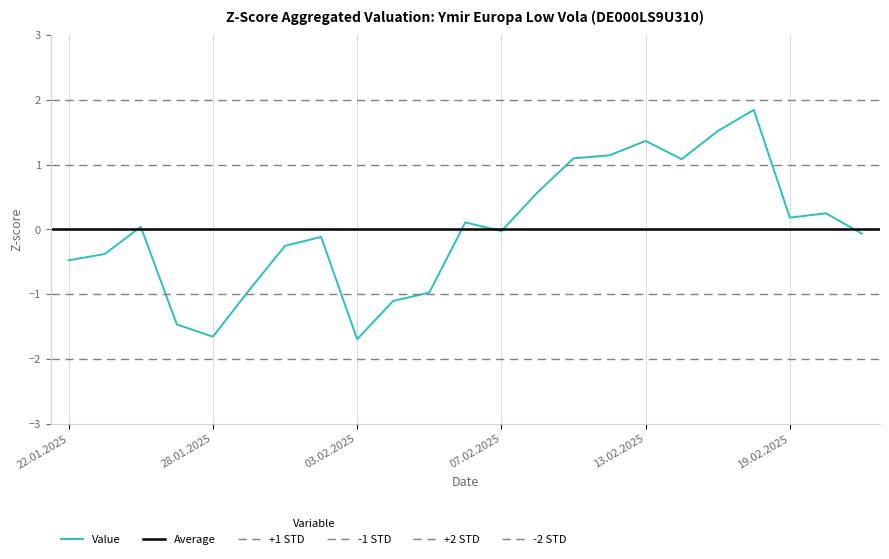

True or false: the data has more than 2 interior local peaks.

True